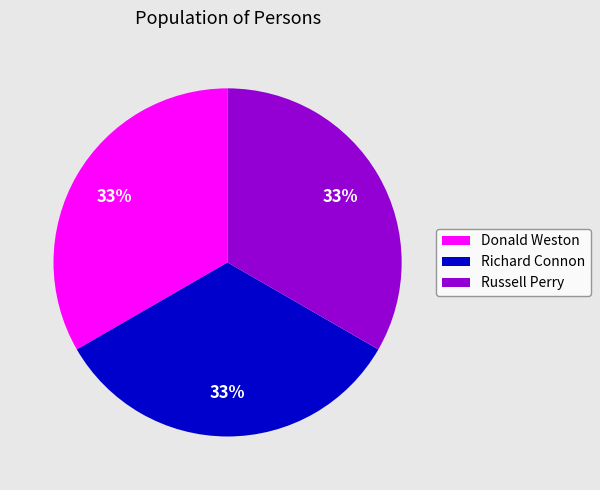

Is Richard Connon the majority of the pie?

No